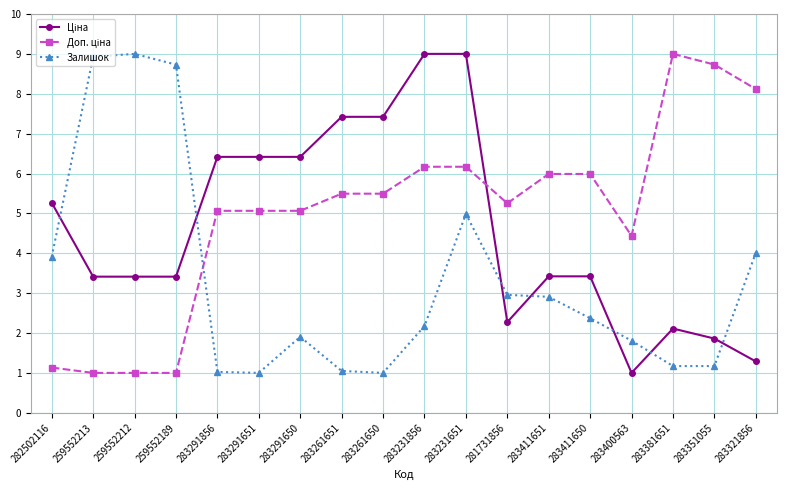

What is the total value across all series at 283231651?

20.2